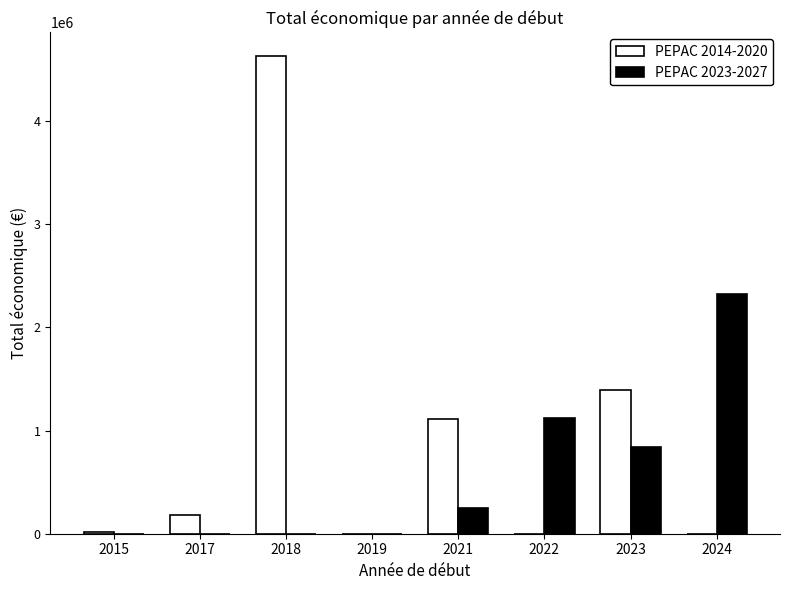

Which series has the largest total across all categories?

PEPAC 2014-2020